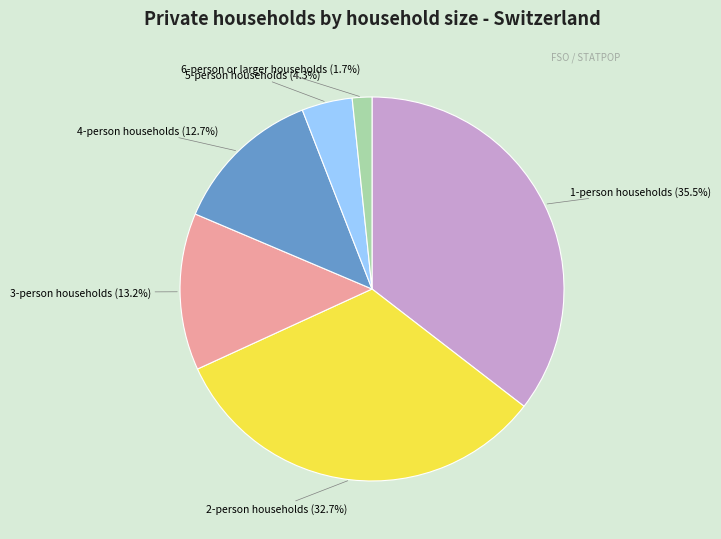

Does any single category account for the majority?

No